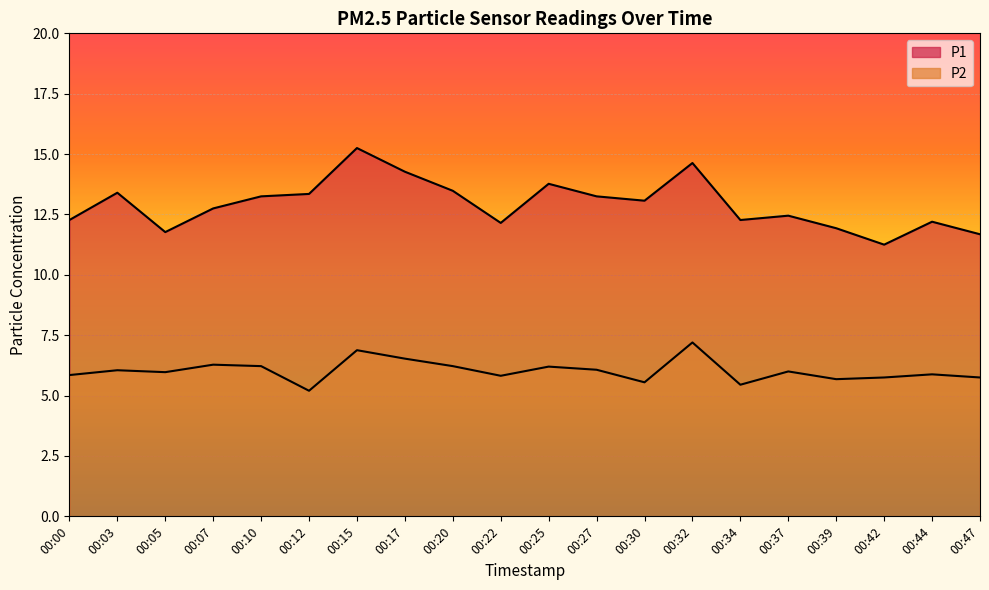

Reading left to right, transcribe all the data shown in this chart.

P1: 12.3	13.4	11.8	12.8	13.2	13.3	15.2	14.3	13.5	12.2	13.8	13.2	13.1	14.6	12.3	12.4	11.9	11.2	12.2	11.7
P2: 5.8	6.0	6.0	6.3	6.2	5.2	6.9	6.5	6.2	5.8	6.2	6.1	5.5	7.2	5.5	6.0	5.7	5.8	5.9	5.8